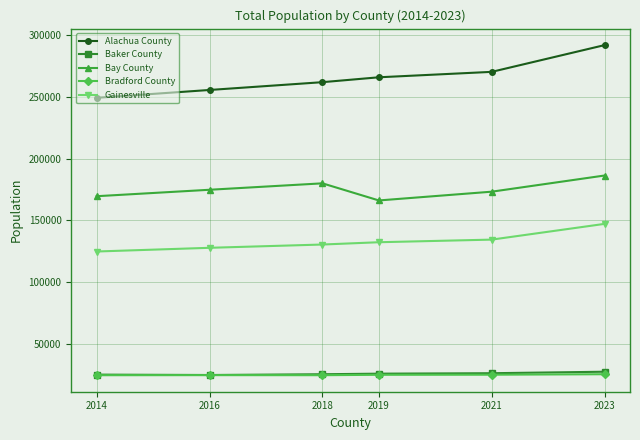

True or false: Baker County has a value of 12152 at 2018.

False